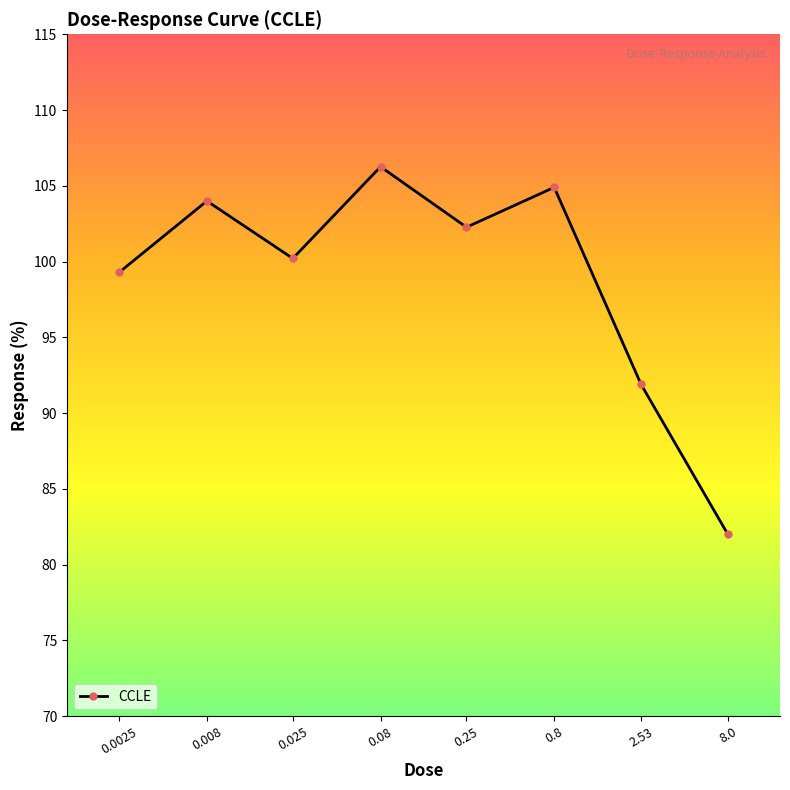

What is the greatest value displayed?

106.3